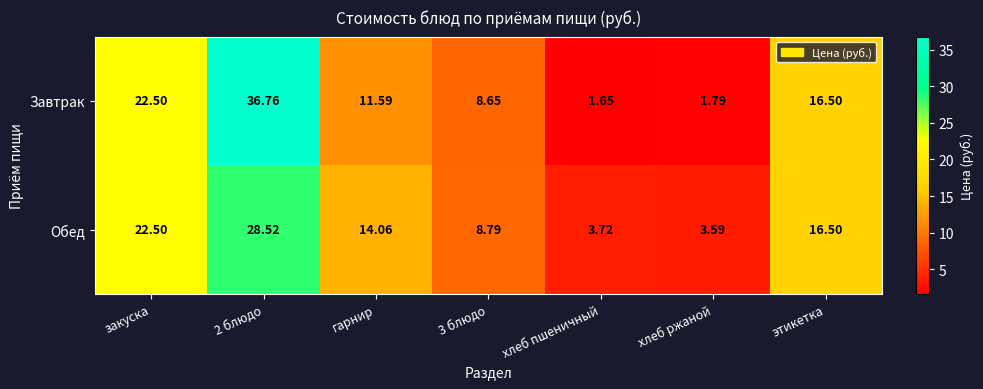

Which label corresponds to the smallest value in the chart?

хлеб пшеничный